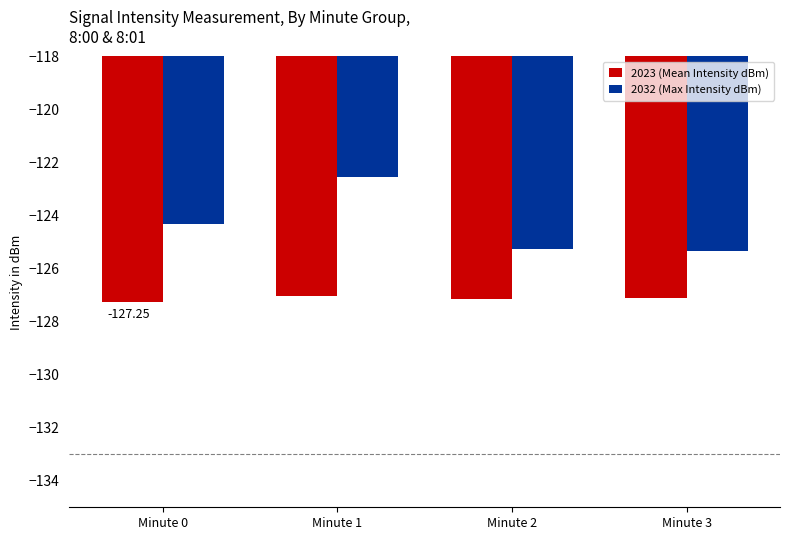

Between Minute 1 and Minute 3, which series saw the biggest shift?

2032 (Max Intensity dBm)